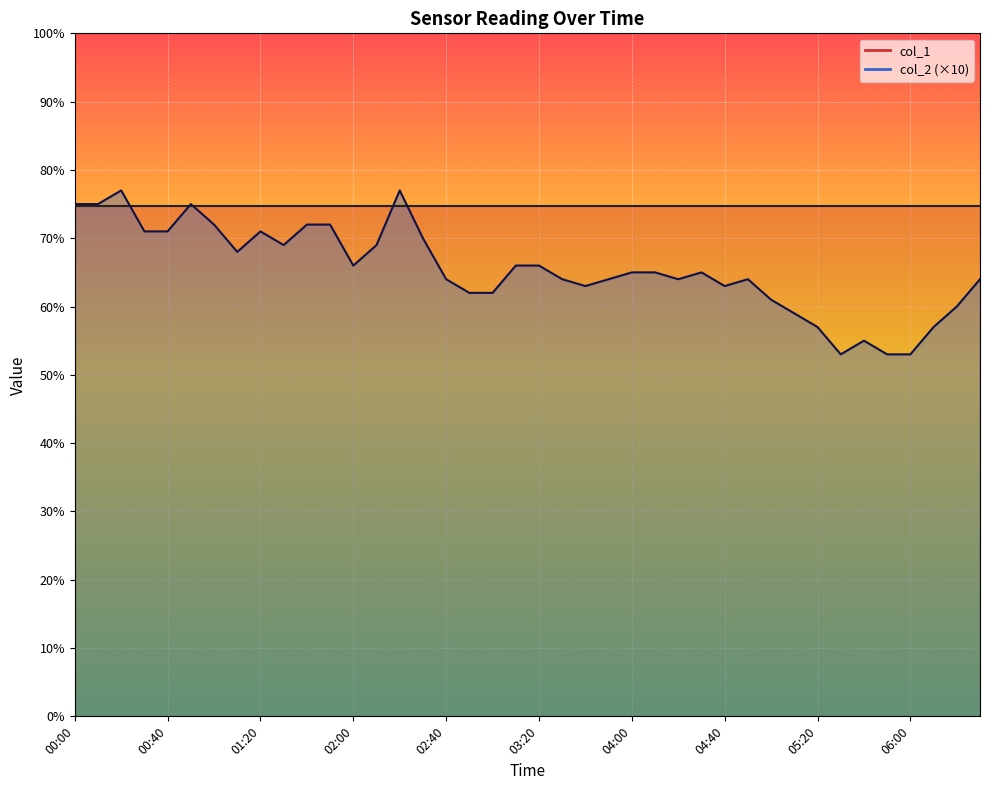

Rank the categories by value from highest to lowest.

00:20, 02:20, 00:00, 00:10, 00:50, 01:00, 01:40, 01:50, 00:30, 00:40, 01:20, 02:30, 01:30, 02:10, 01:10, 02:00, 03:10, 03:20, 04:00, 04:10, 04:30, 02:40, 03:30, 03:50, 04:20, 04:50, 06:30, 03:40, 04:40, 02:50, 03:00, 05:00, 06:20, 05:10, 05:20, 06:10, 05:40, 05:30, 05:50, 06:00